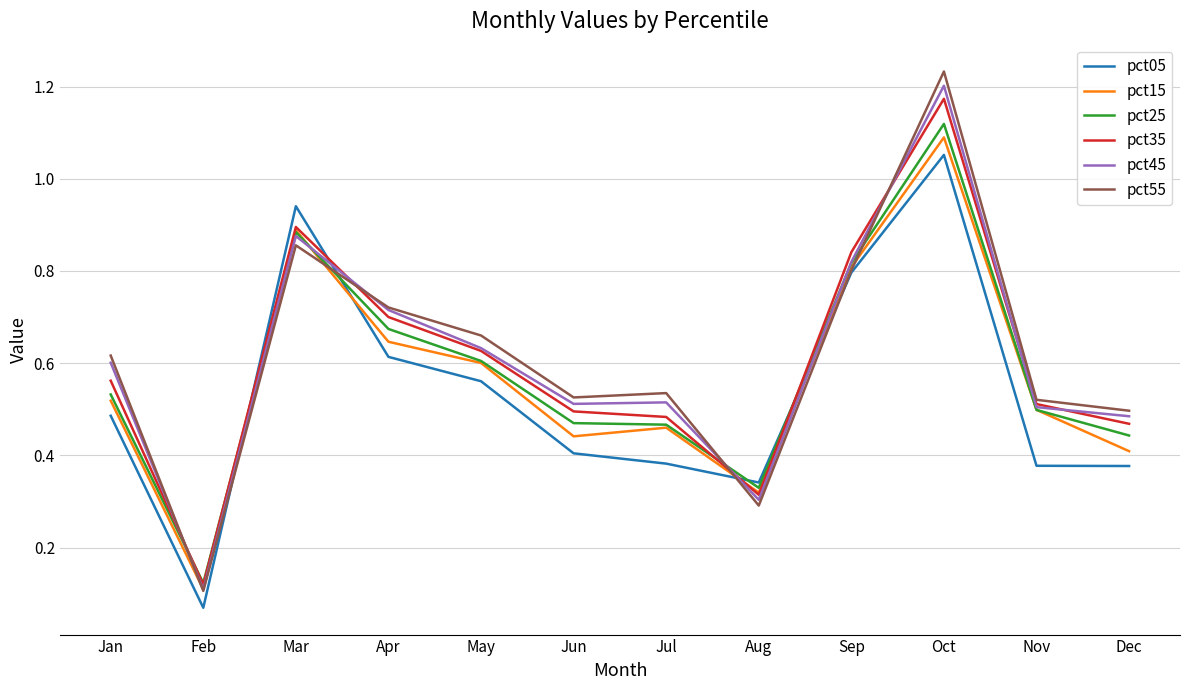

What is the total value across all series at Sep?

4.9